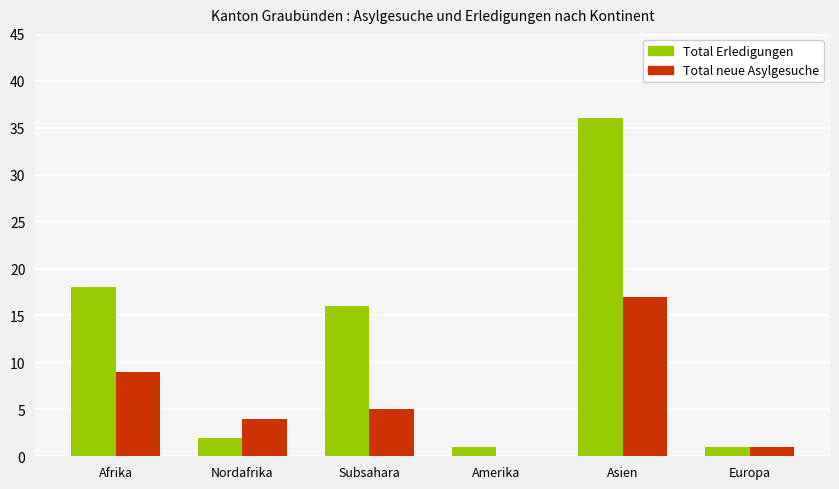

The value of Total neue Asylgesuche at Asien is 8. True or false?

False